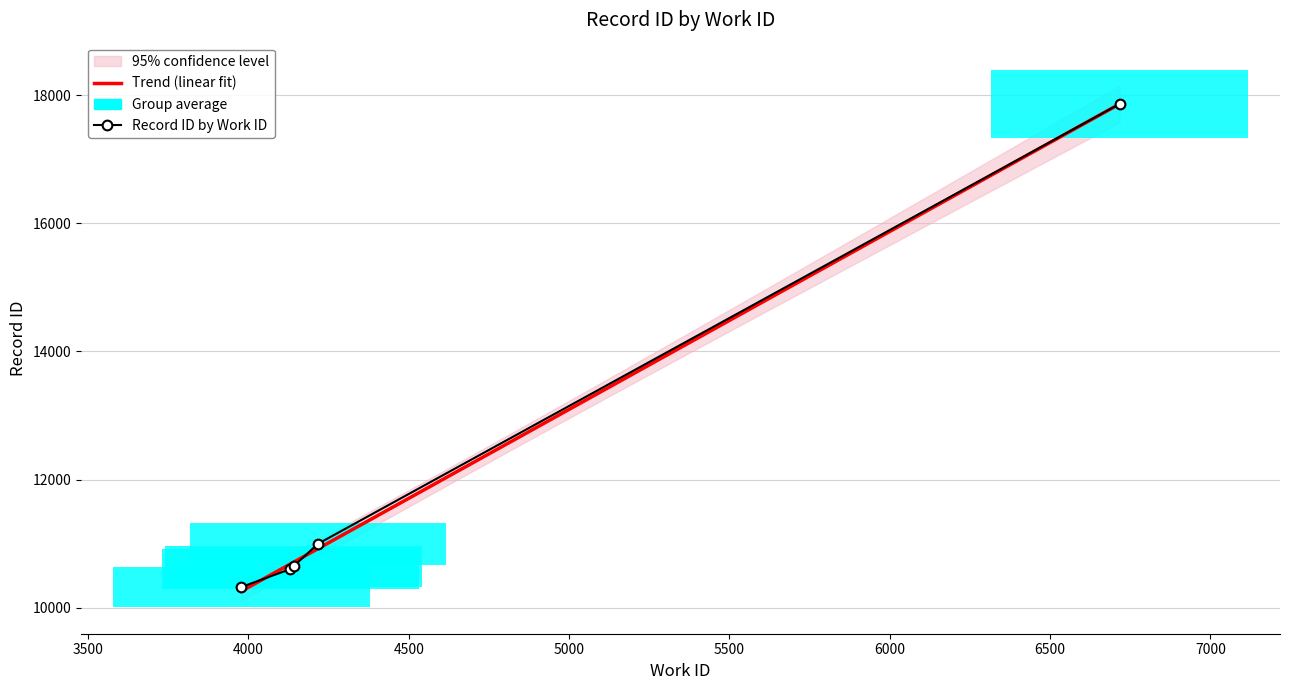

True or false: the data shows 10322 at 3978.

True